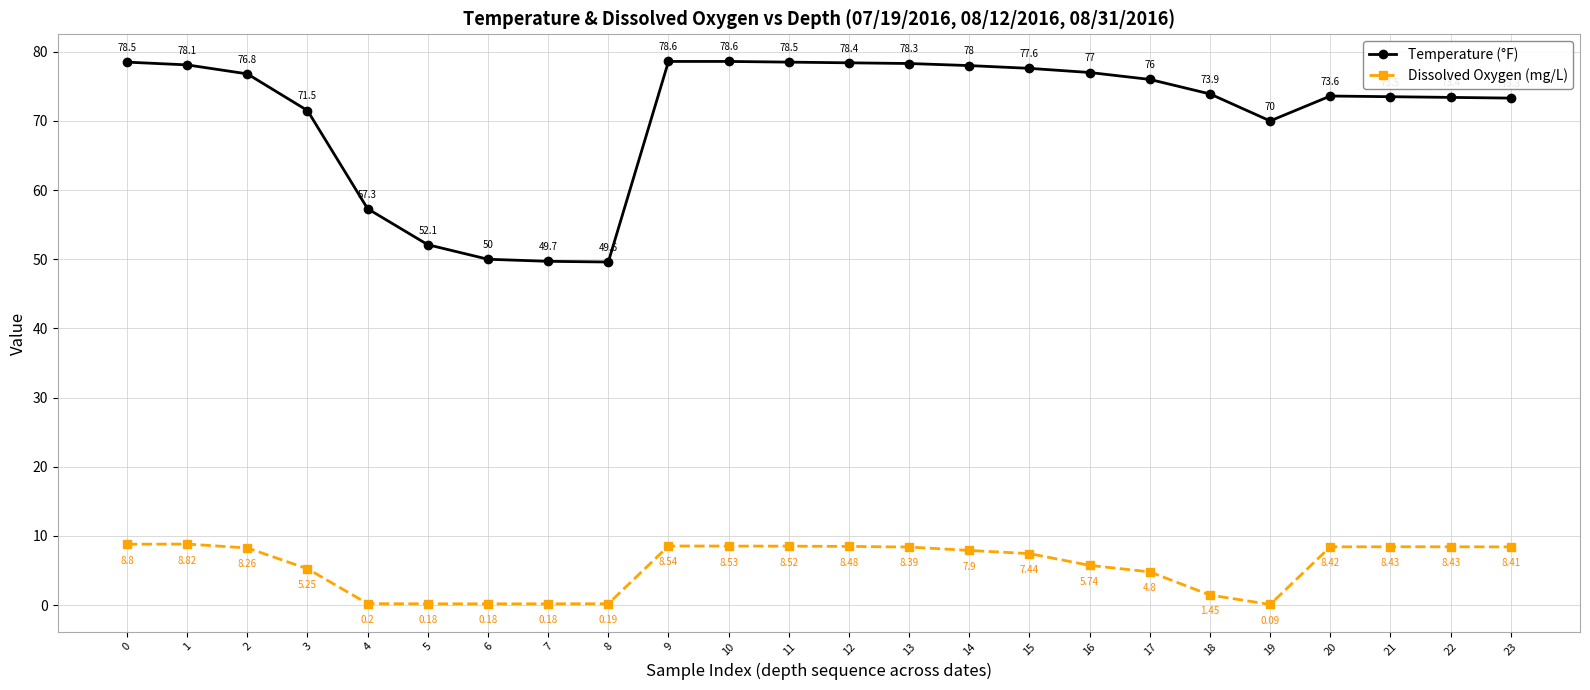

Between 0 and 13, which series saw the biggest shift?

Dissolved Oxygen (mg/L)